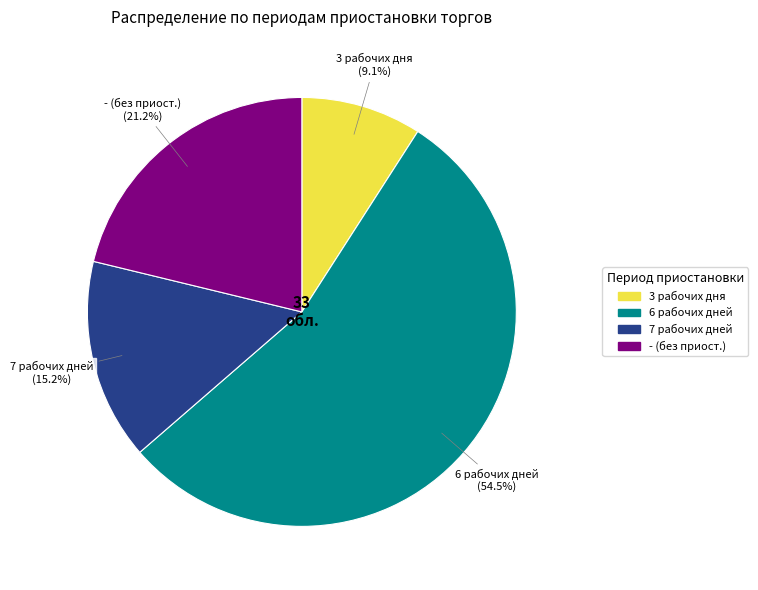

Approximately how many times larger is the value at - (без приост.) compared to 3 рабочих дня?

2.3